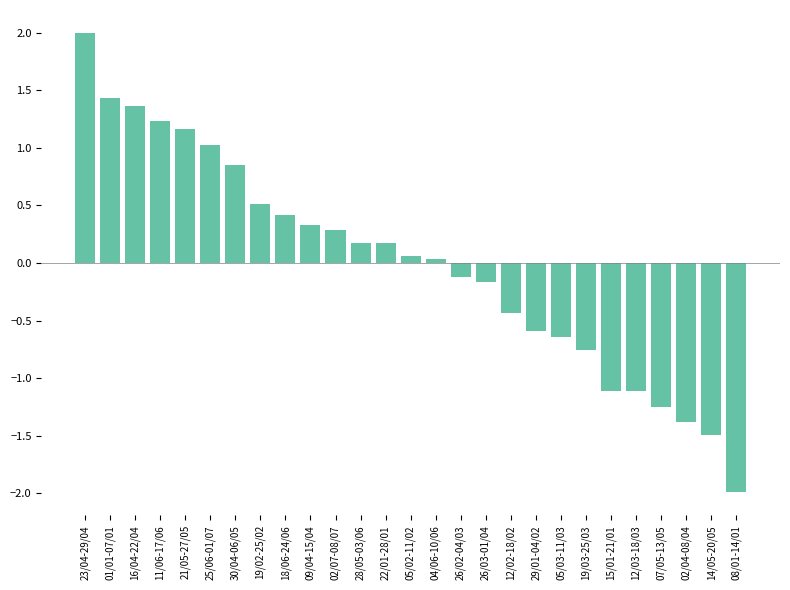

What is the greatest value displayed?

2.0